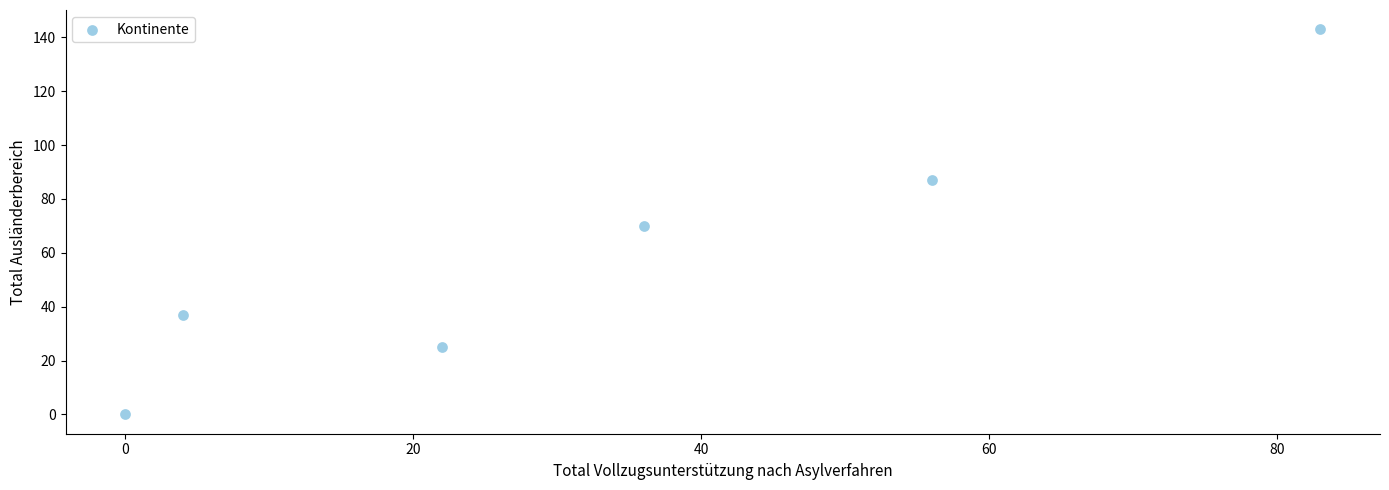

What is the range of X values (max minus min)?

83